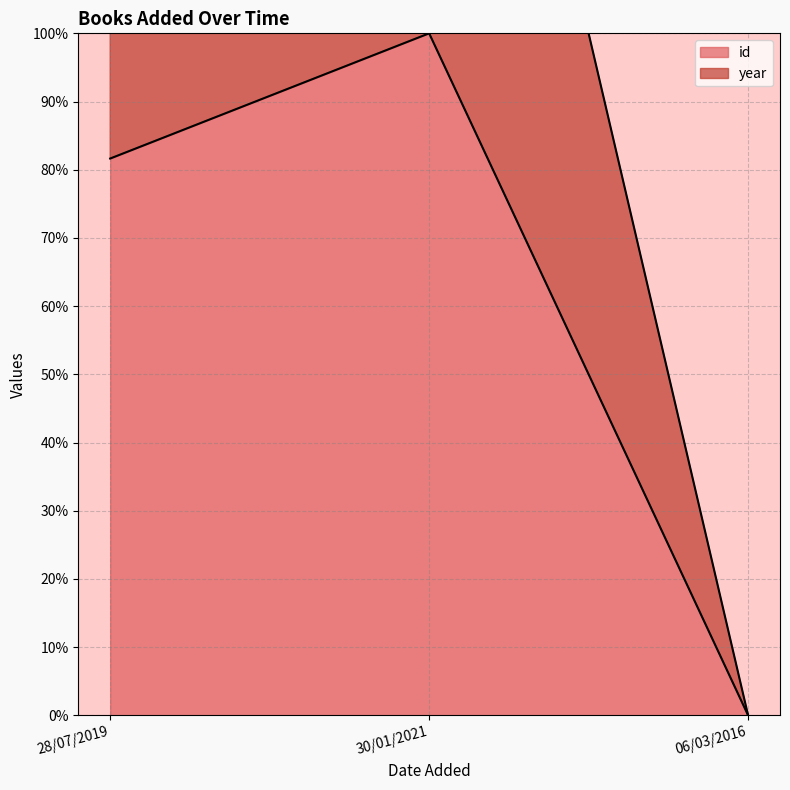

List the series in order of their peak value, lowest first.

id, year